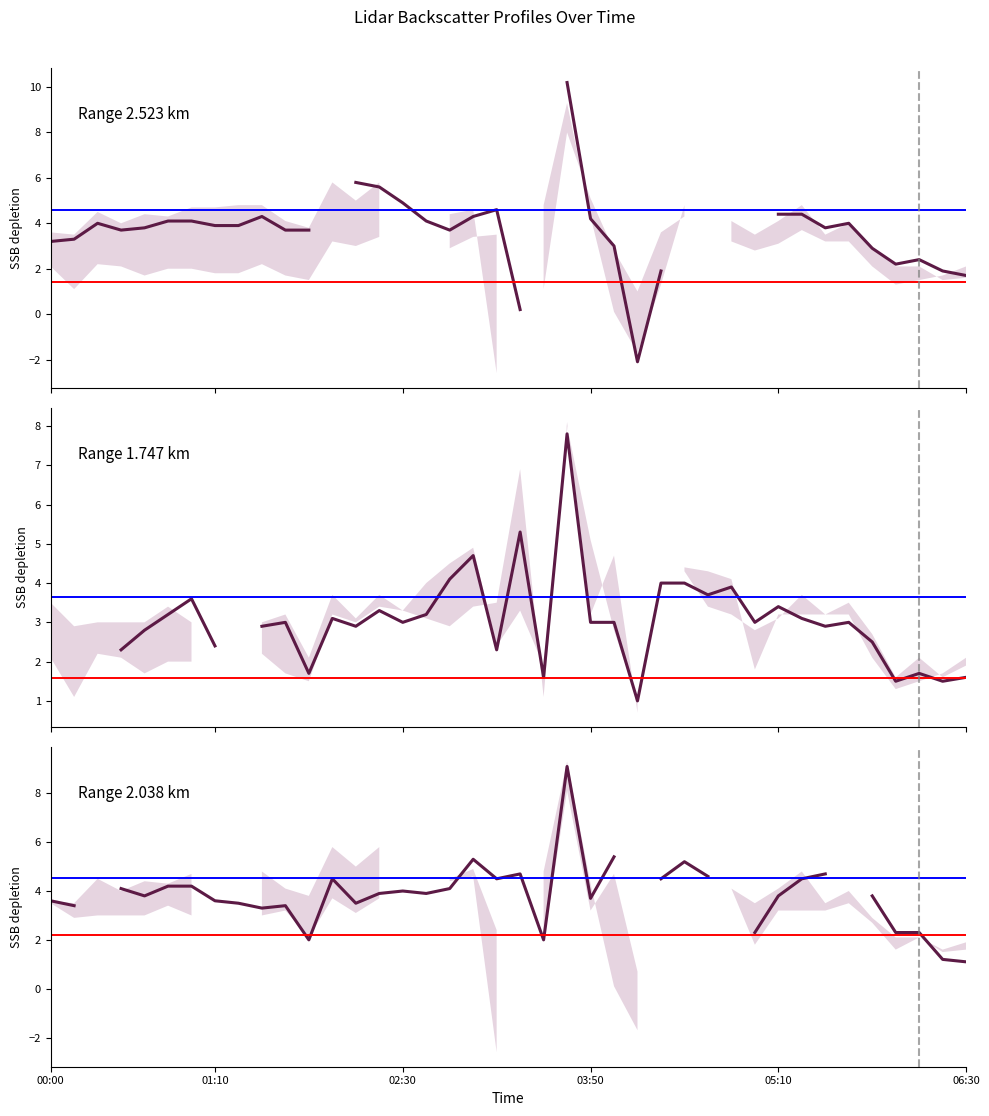

True or false: Range 1.747 km and Range 2.038 km intersect in this chart.

True